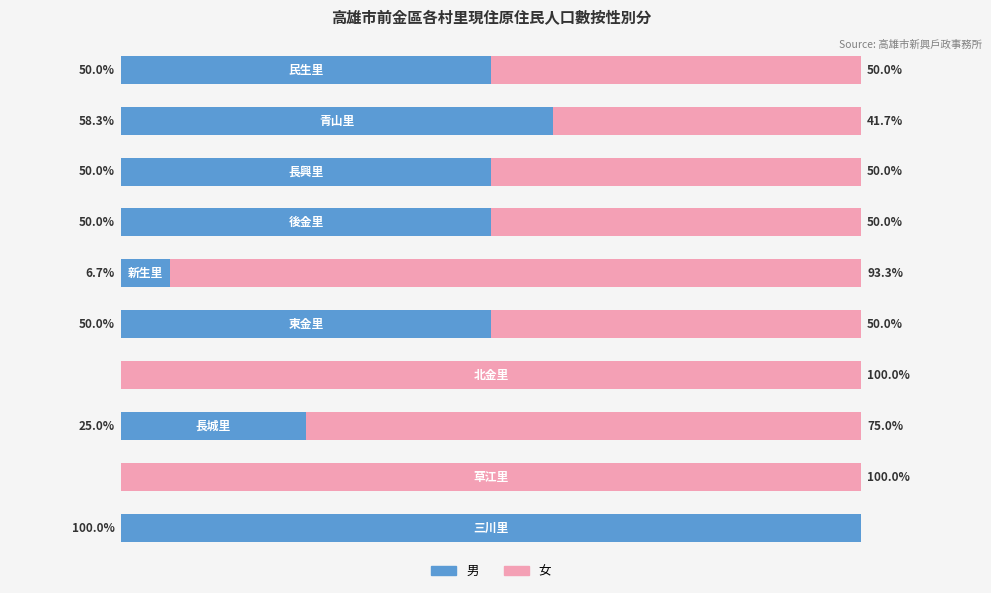

Rank the series by their average value, from lowest to highest.

男, 女